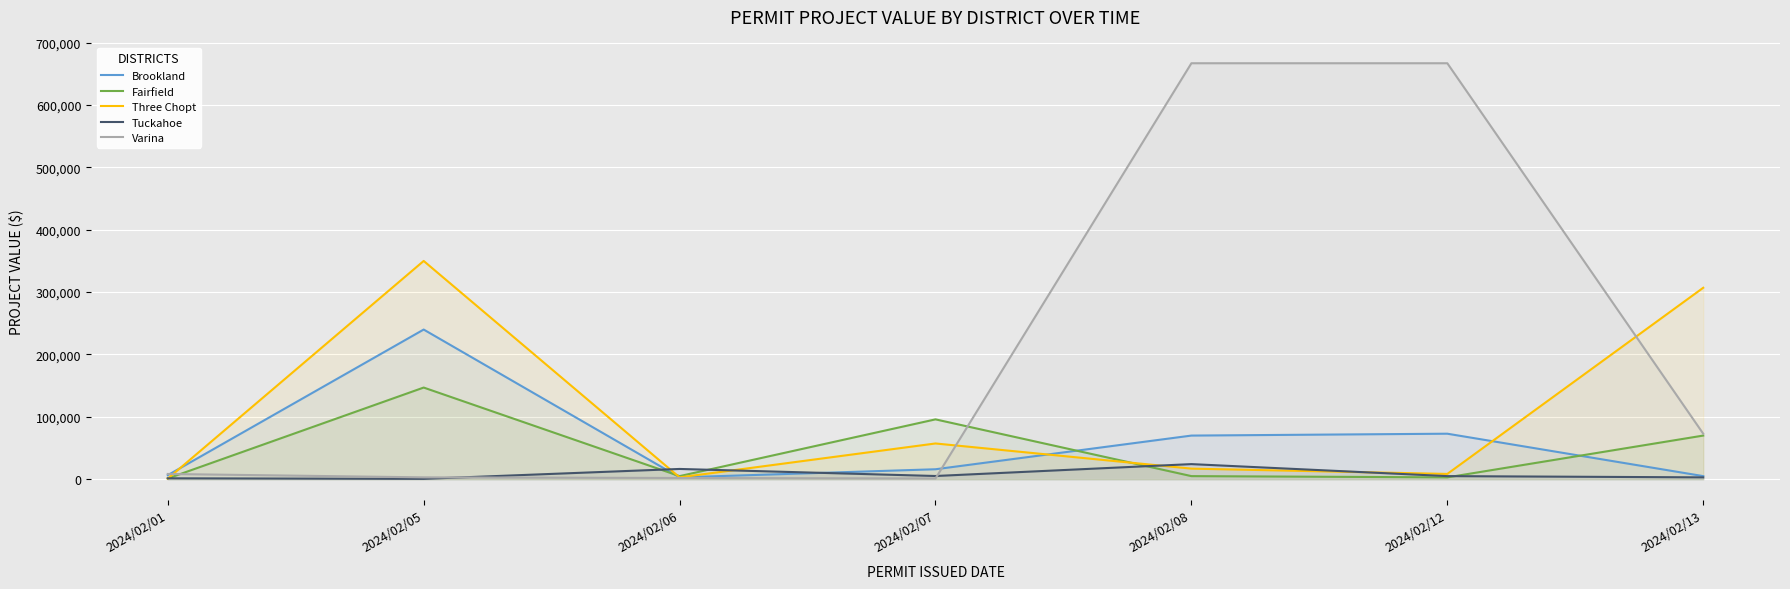

Is it true that Tuckahoe equals 7133 at 2024/02/12?

False